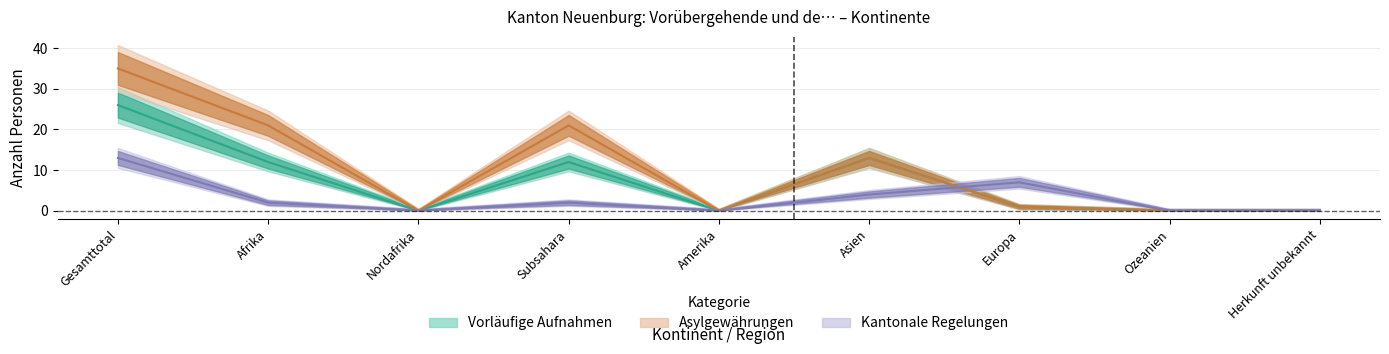

In Asylgewährungen Total, how many points are lower than both neighbors (excluding endpoints)?

2